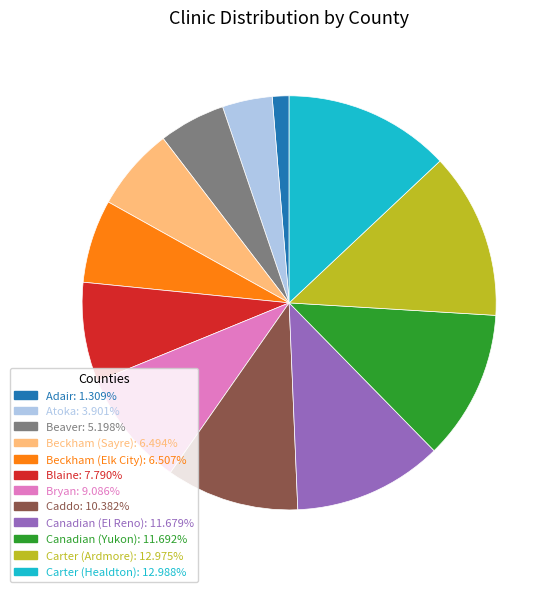

The Adair slice represents 8% of the pie. True or false?

False